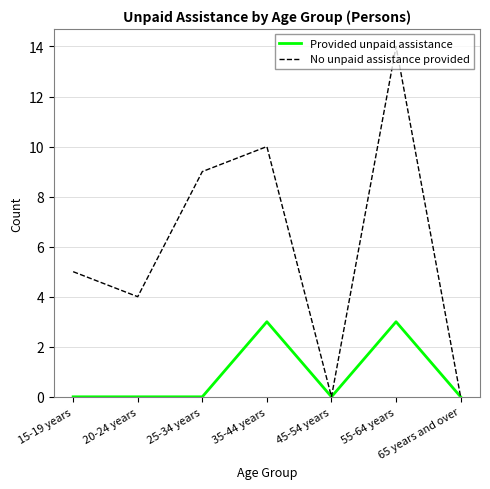

Rank the series by their average value, from lowest to highest.

Provided unpaid assistance, No unpaid assistance provided